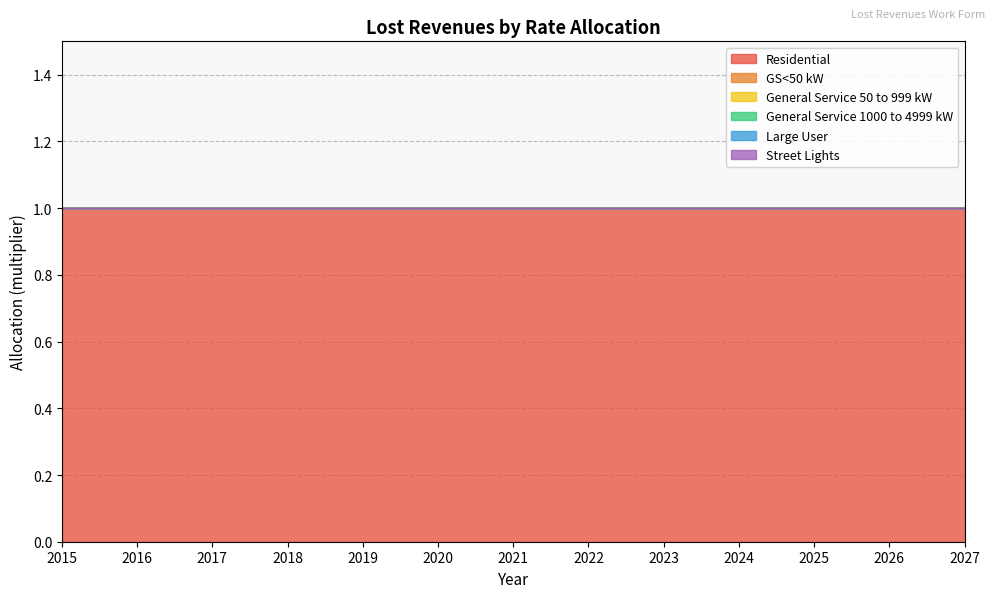

Rank the series at 2020 from lowest to highest value.

GS<50 kW, General Service 50 to 999 kW, General Service 1000 to 4999 kW, Large User, Street Lights, Residential